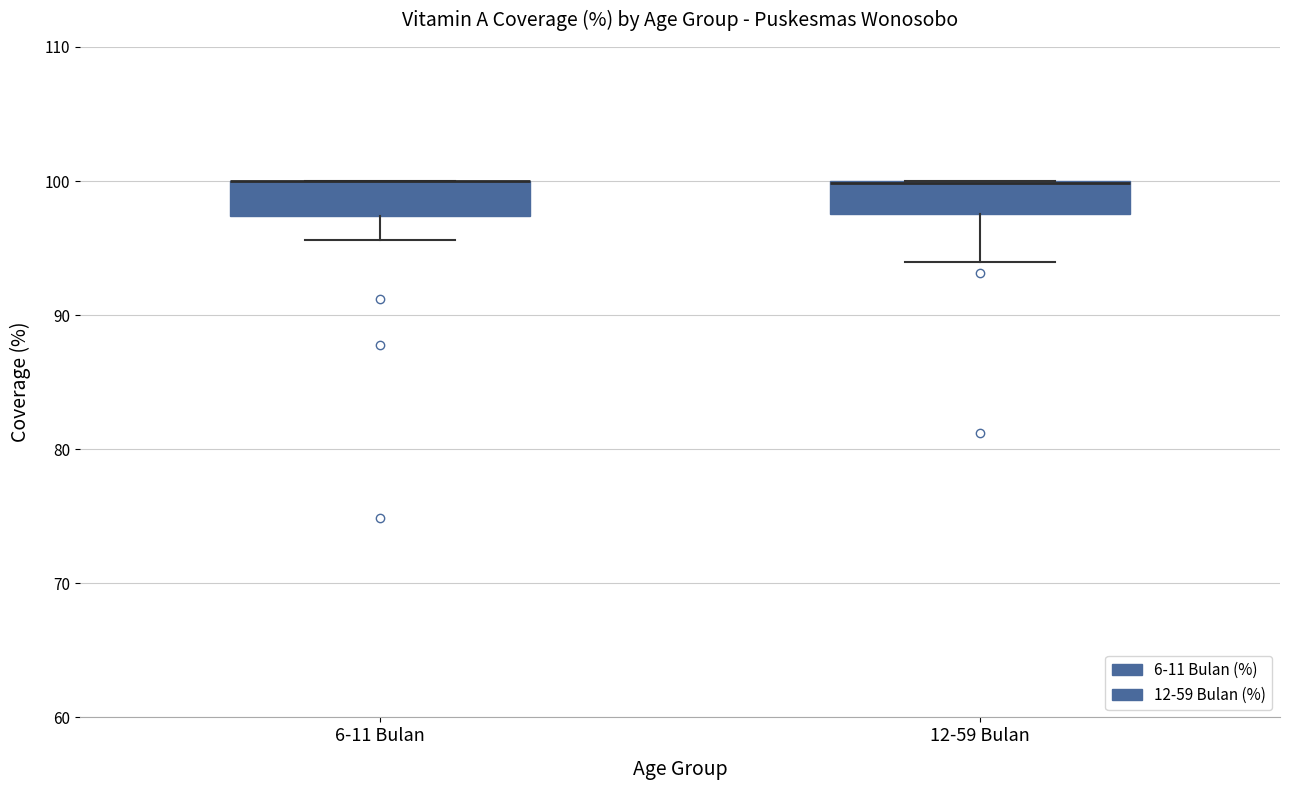

Reading left to right, read every box against the y-axis: the position of its median line, the range the box covers, and the ends of its whiskers. The values are not printed on the chart, so give them approximately, as read against the axis.

6-11 Bulan: median 100 (drawn on the box's upper edge), box 97 to 100, whiskers 96 to 100
12-59 Bulan: median 100 (drawn on the box's upper edge), box 98 to 100, whiskers 94 to 100